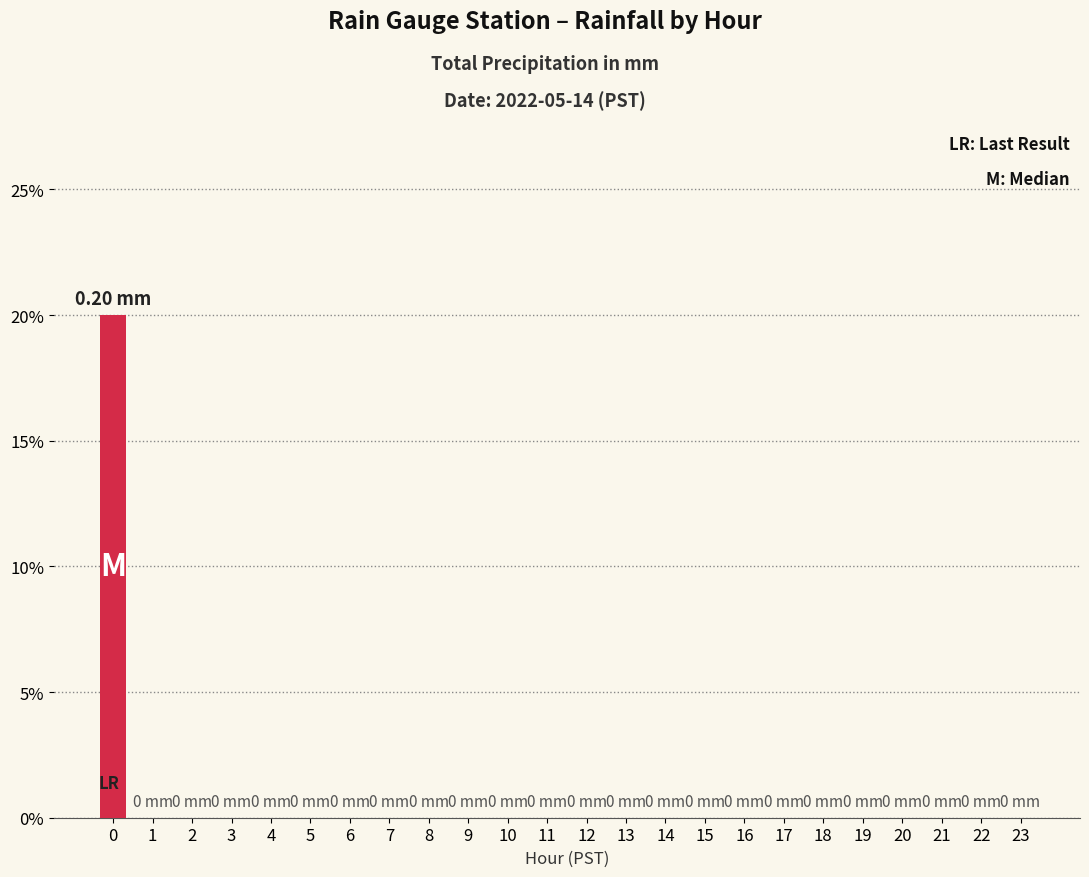

What is the difference between the maximum and minimum values?

0.2